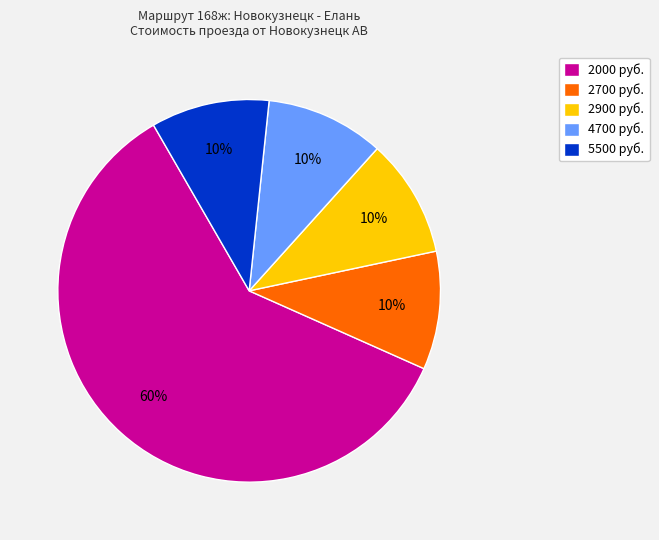

What is the largest slice in the pie chart?

2000 руб.